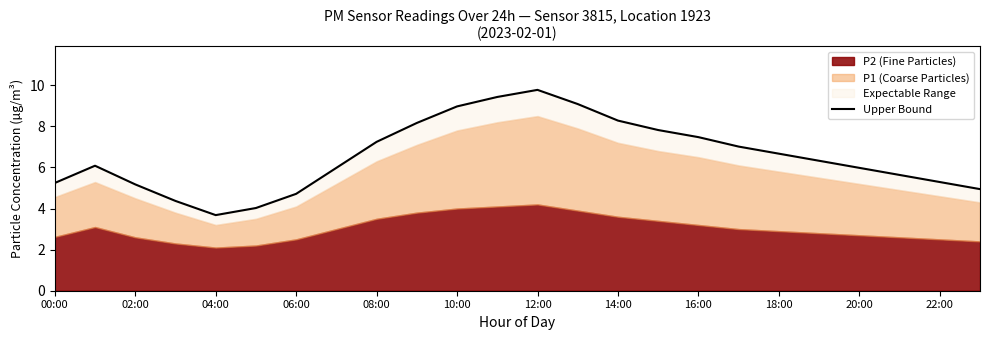

How many interior local valleys (lower than both neighbors) does the data have?

1